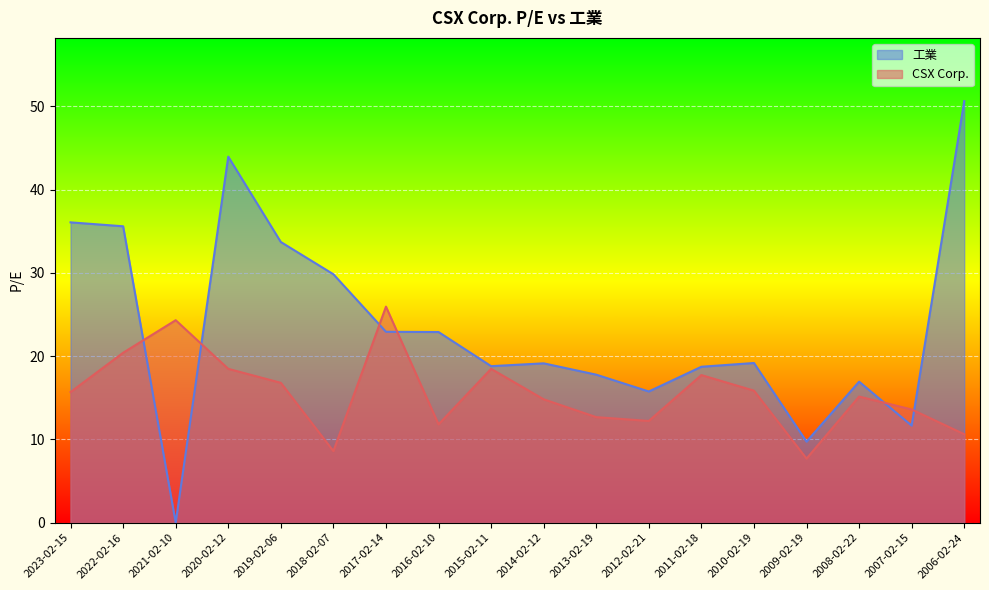

What is the difference between the highest and lowest values at 2023-02-15?

20.4